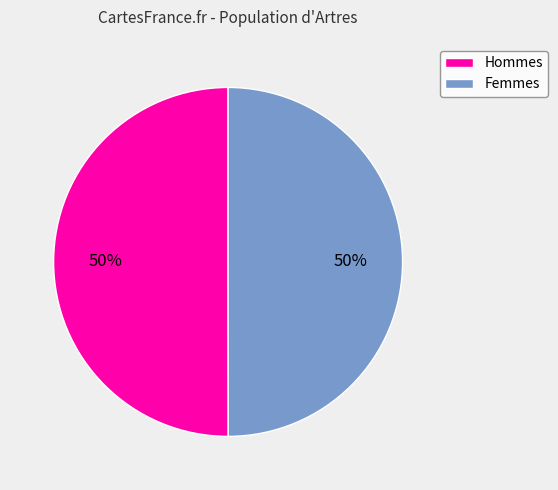

How many segments does this pie chart have?

2